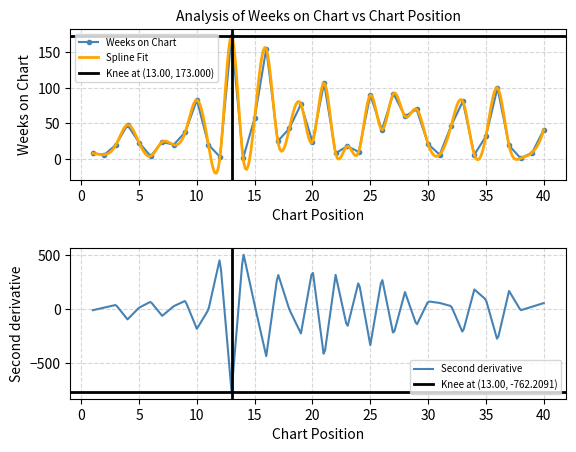

How many points are higher than both their immediate neighbors (excluding endpoints)?

13